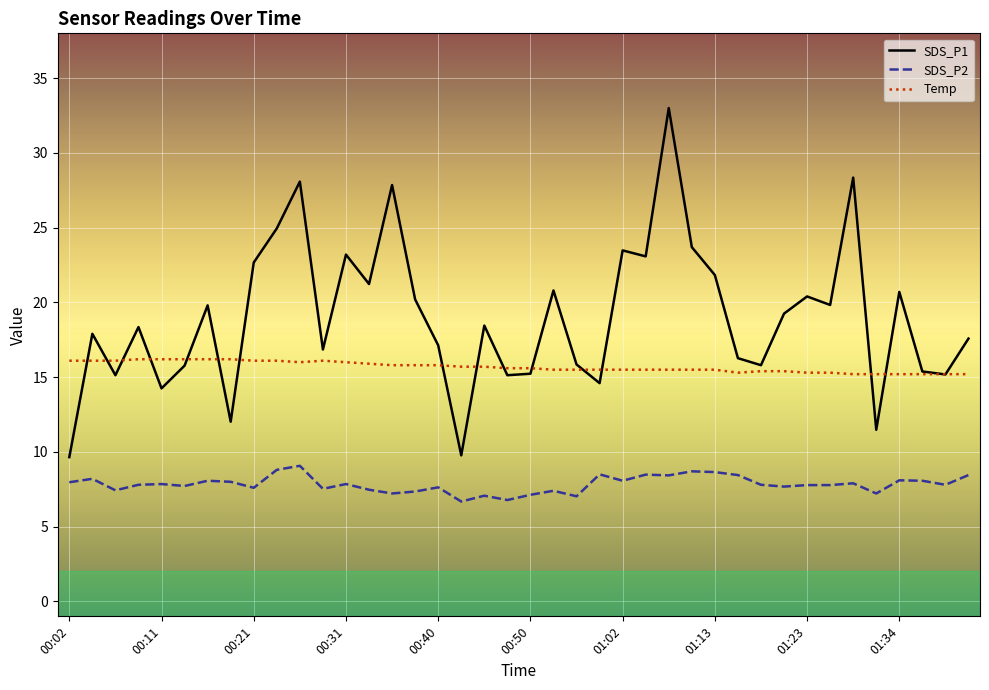

True or false: Temp and SDS_P2 cross at least once.

False